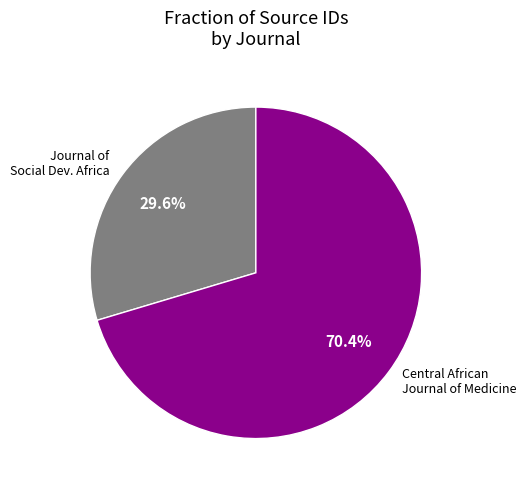

Does any single category account for the majority?

Yes